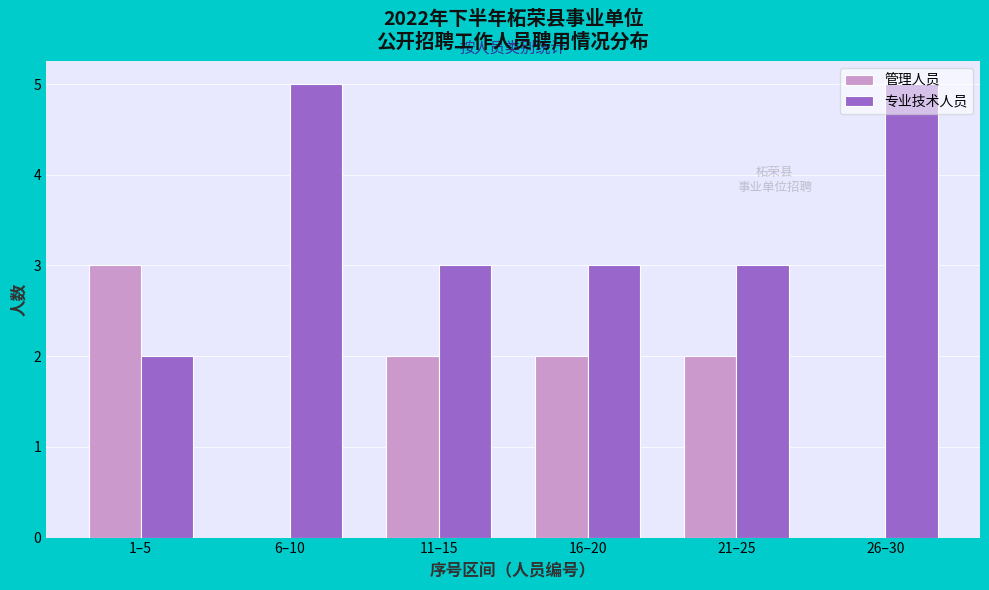

True or false: 管理人员 has a value of 0 at 6–10.

True